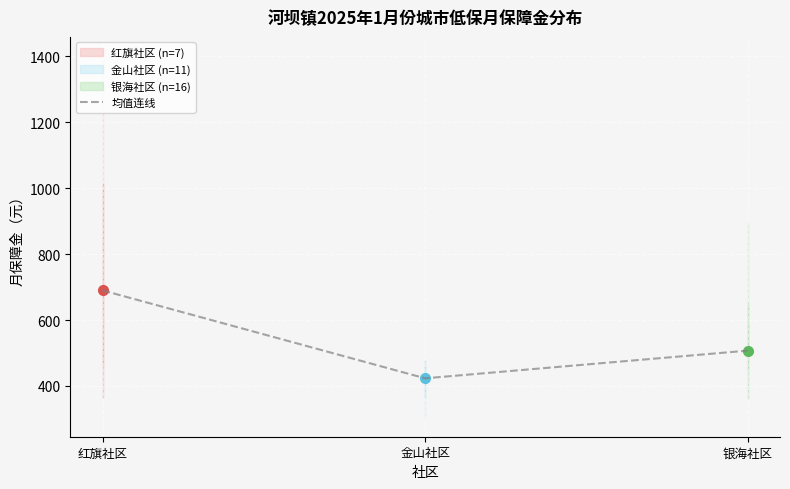

Count the number of values greater than 507.

2